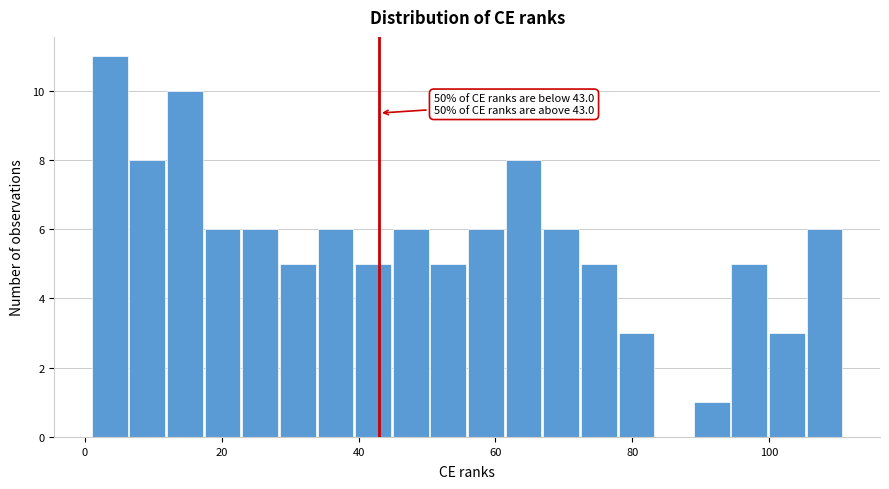

Read against the x-axis, roughly where is the centre of the tallest bar?

4